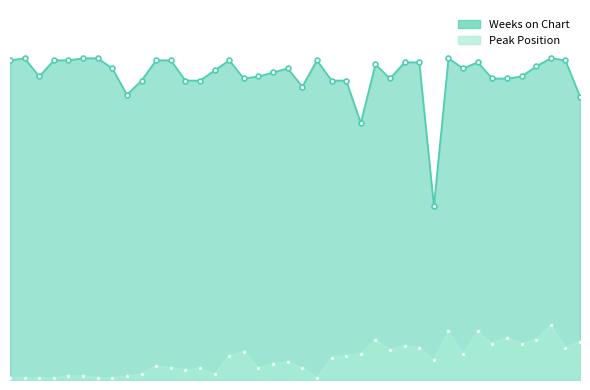

Reading left to right, what are all the values shown in this chart?

Peak Position: 1	1	1	1	2	2	1	1	2	3	7	6	5	6	3	12	14	6	8	9	6	1	11	12	13	20	15	17	16	10	24	13	24	18	21	18	20	27	16	19
Weeks on Chart: 158	159	150	158	158	159	159	154	141	148	158	158	148	148	153	158	149	150	152	154	145	158	148	148	127	156	149	157	157	86	159	154	157	149	149	150	155	159	158	140